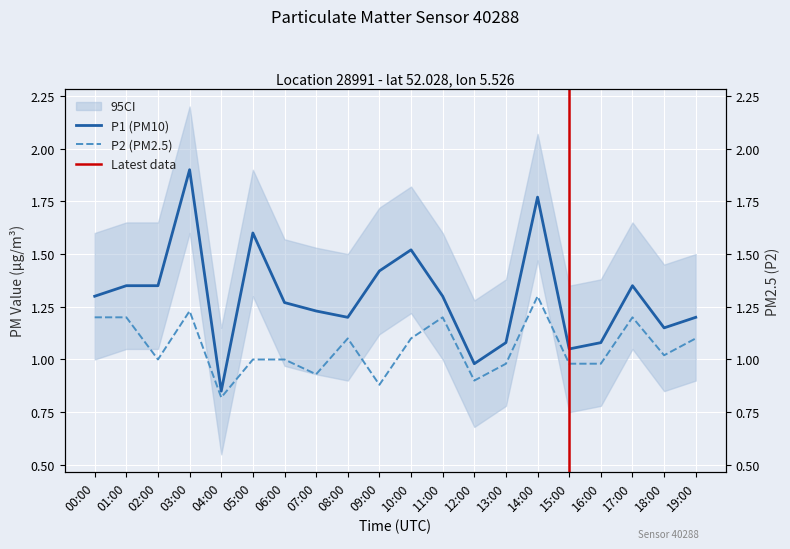

Reading right to left, what are all the values shown in this chart?

P1: 19:00=1.2	18:00=1.1	17:00=1.4	16:00=1.1	15:00=1.1	14:00=1.8	13:00=1.1	12:00=1.0	11:00=1.3	10:00=1.5	09:00=1.4	08:00=1.2	07:00=1.2	06:00=1.3	05:00=1.6	04:00=0.8	03:00=1.9	02:00=1.4	01:00=1.4	00:00=1.3
P2: 19:00=1.1	18:00=1.0	17:00=1.2	16:00=1.0	15:00=1.0	14:00=1.3	13:00=1.0	12:00=0.9	11:00=1.2	10:00=1.1	09:00=0.9	08:00=1.1	07:00=0.9	06:00=1.0	05:00=1.0	04:00=0.8	03:00=1.2	02:00=1.0	01:00=1.2	00:00=1.2